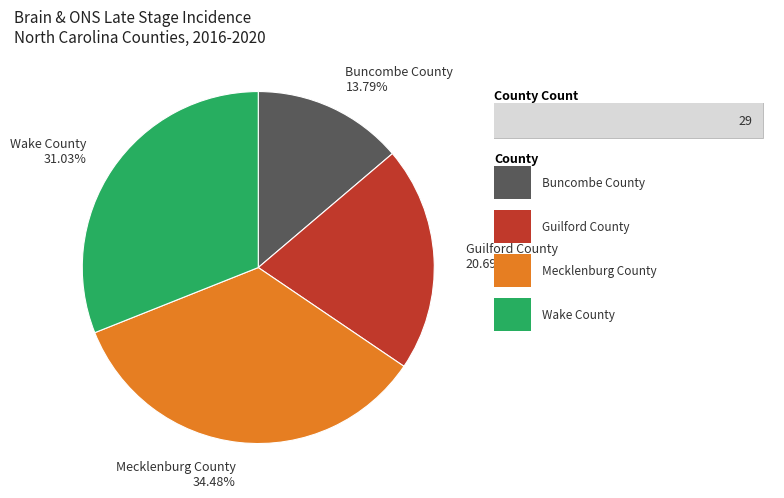

What is the ratio of the value at Mecklenburg County 34.48% to the value at Buncombe County 13.79%?

2.5